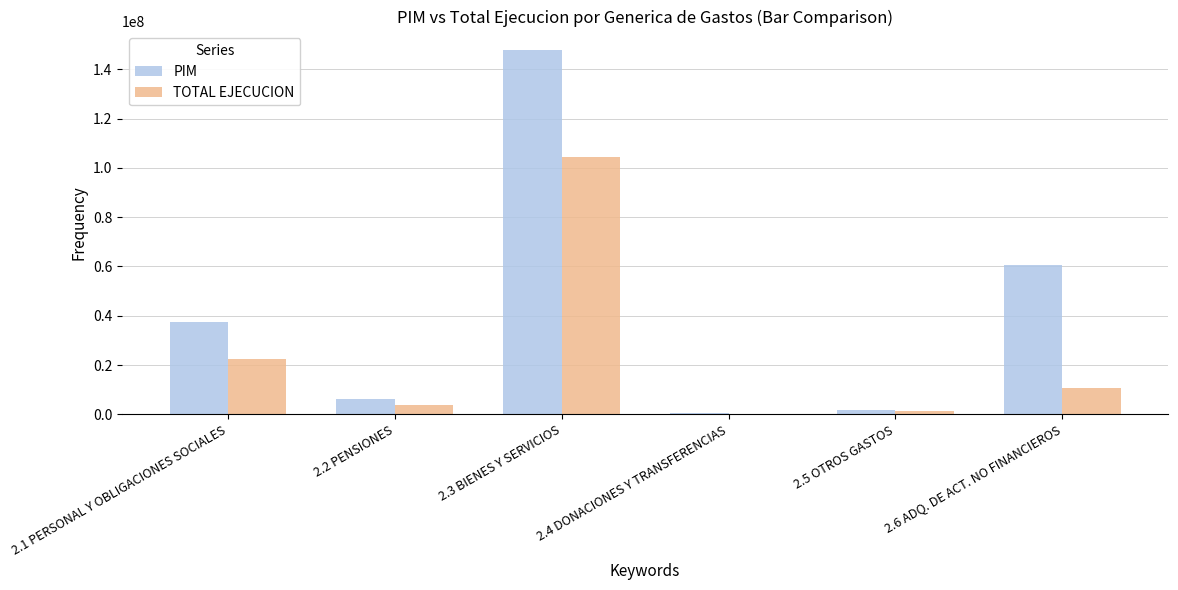

Which series has the largest total across all categories?

PIM